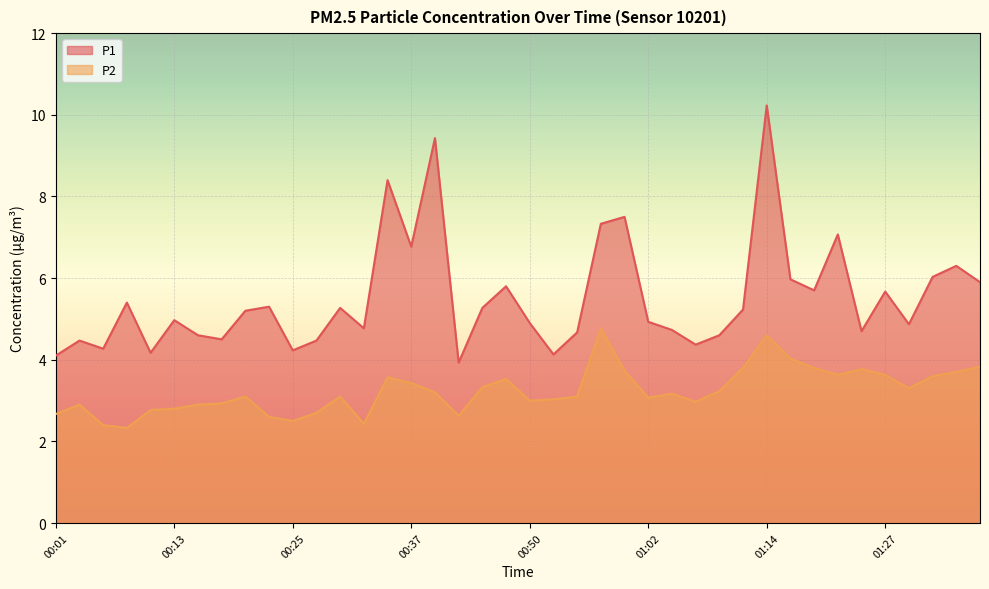

What is the sum of the P2 values at 01:04 and 01:00?

6.9